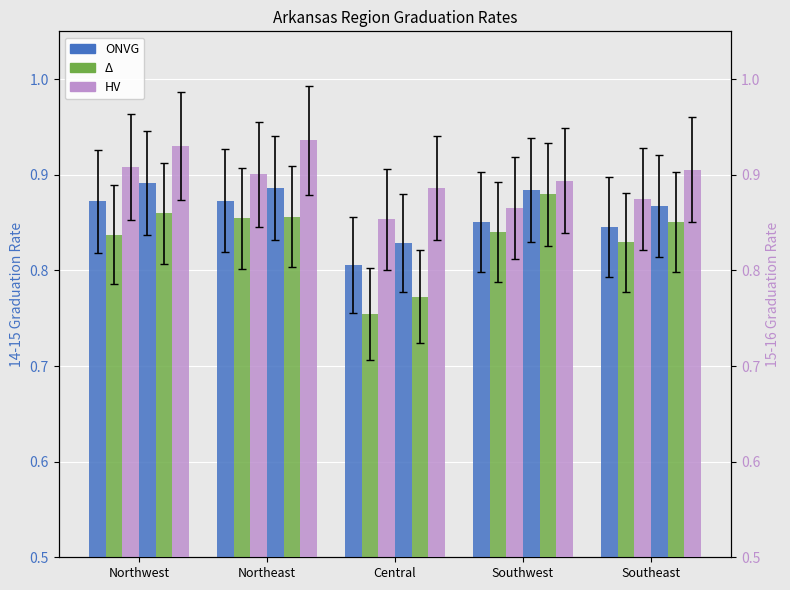

The value of ONVG (Overall 14-15) at Central is 1.1. True or false?

False